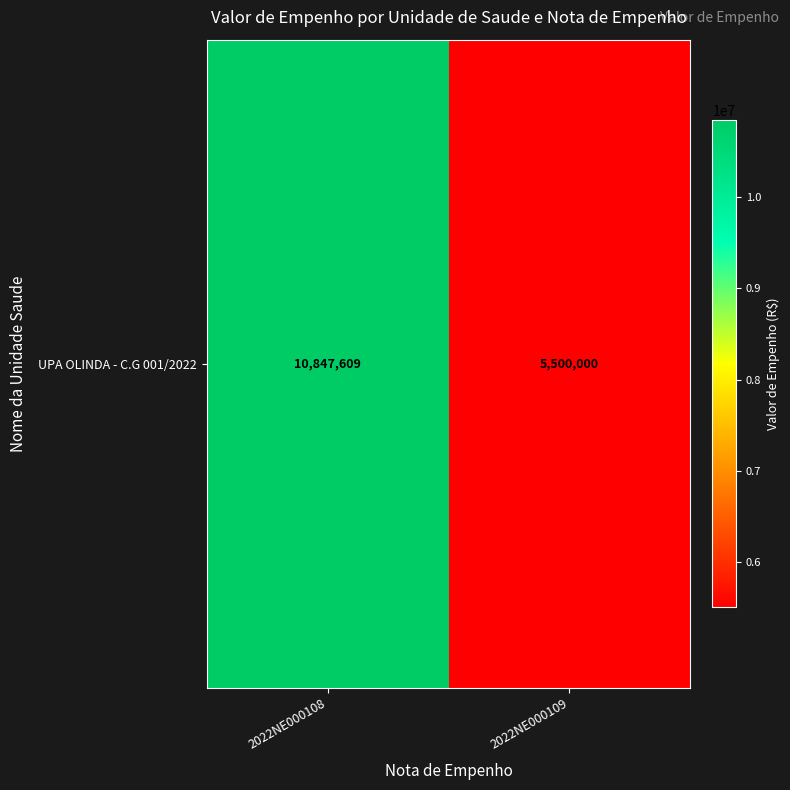

What is the maximum value shown in the chart?

10847609.4